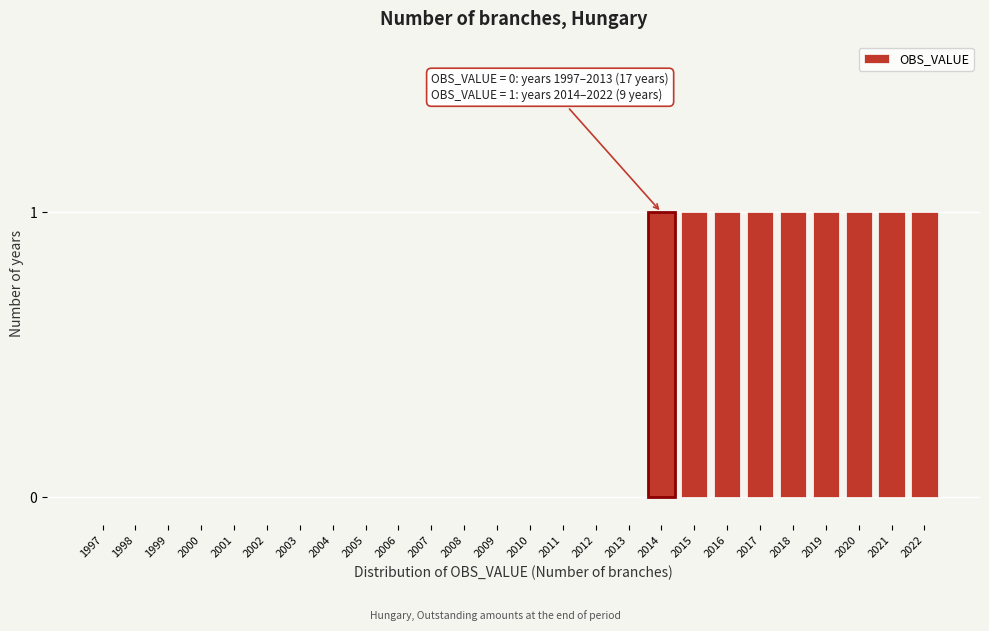

Reading right to left, what are all the values shown in this chart?

2022=1	2021=1	2020=1	2019=1	2018=1	2017=1	2016=1	2015=1	2014=1	2013=0	2012=0	2011=0	2010=0	2009=0	2008=0	2007=0	2006=0	2005=0	2004=0	2003=0	2002=0	2001=0	2000=0	1999=0	1998=0	1997=0